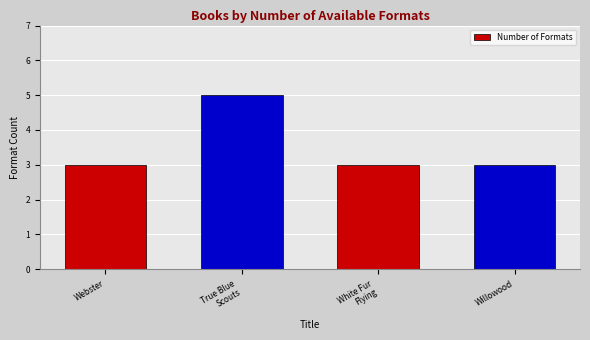

What position from the right is Webster?

4